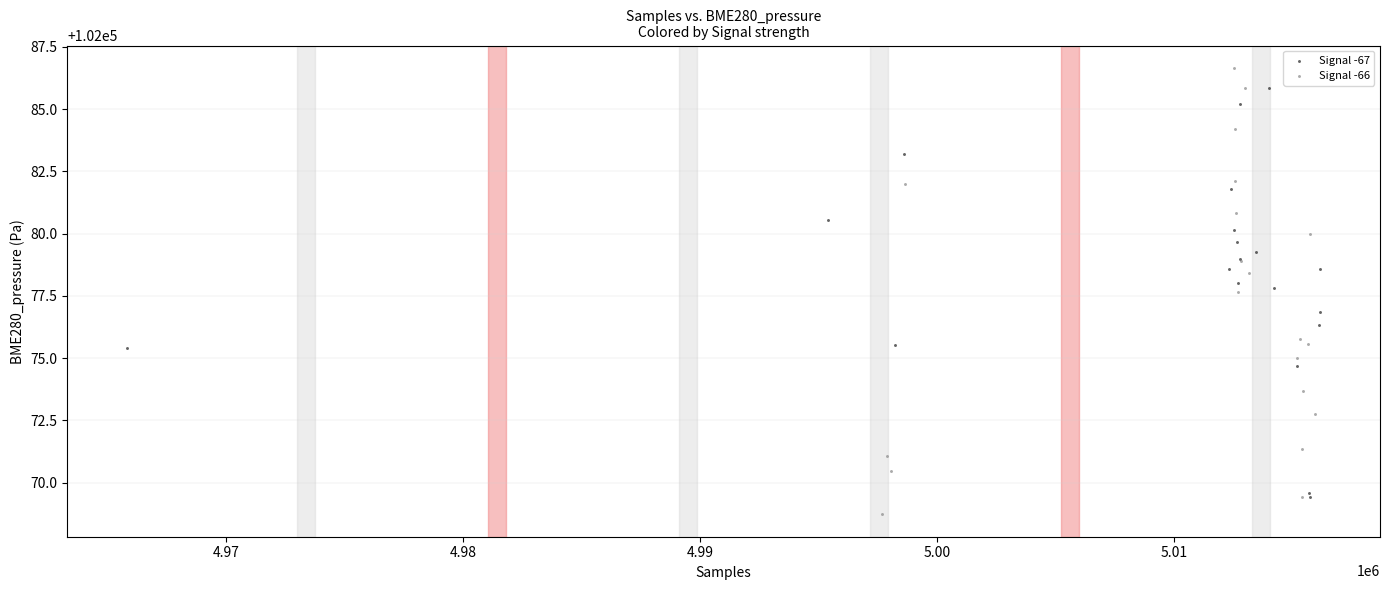

Which series has the widest spread of Y values?

Signal -66